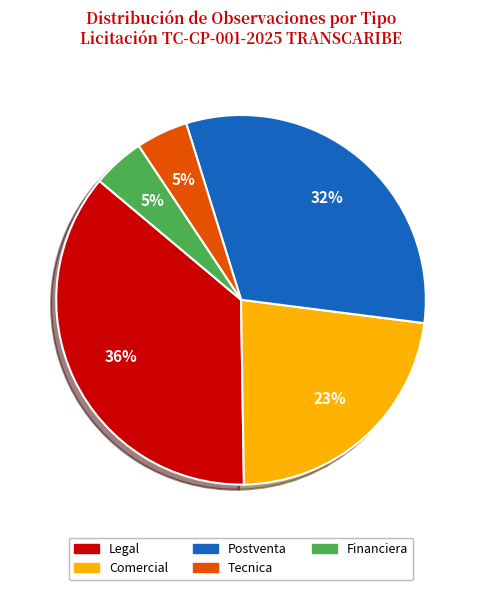

To the nearest percent, what is the average slice percentage?

20%